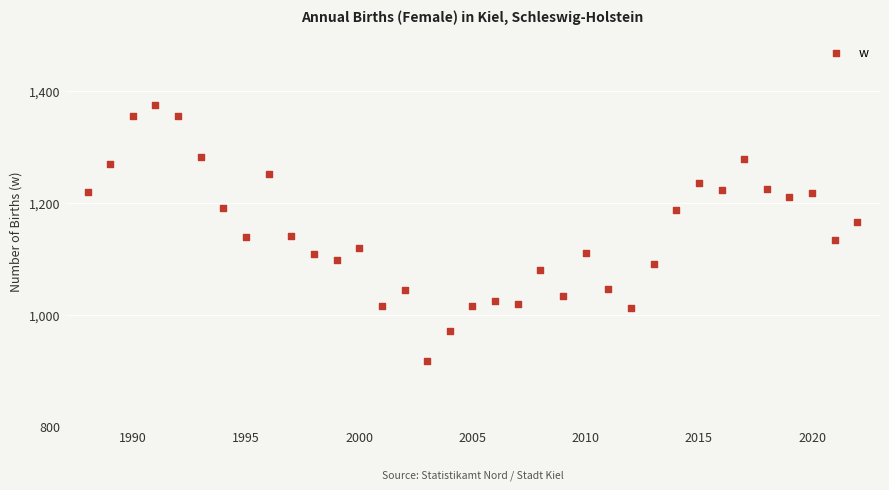

What is the range of Y values (max minus min)?

458